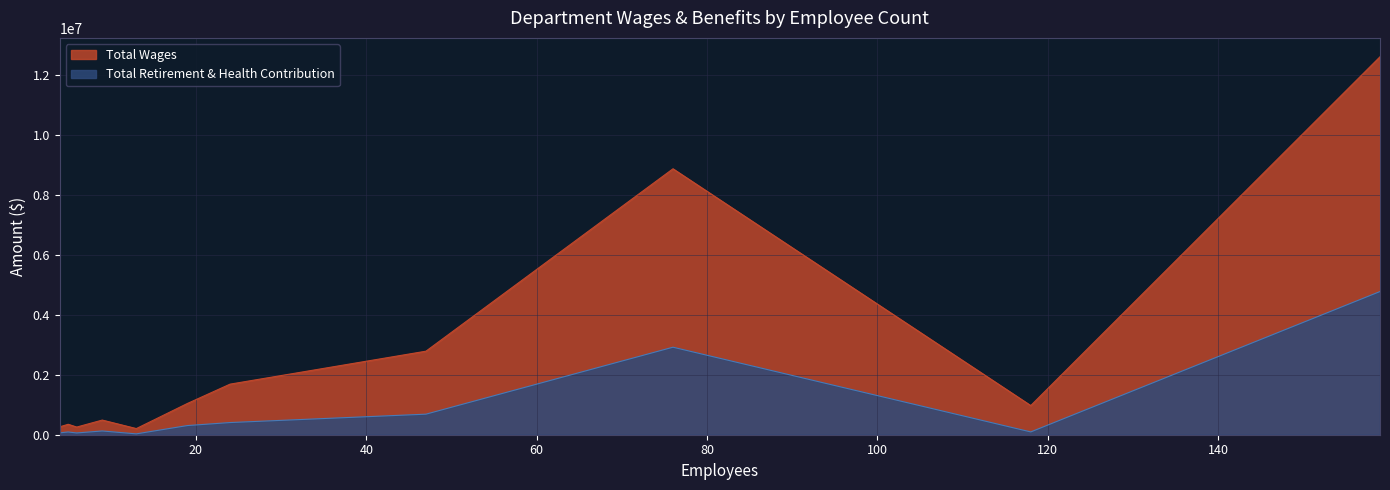

Which series has the largest total across all categories?

Total Wages